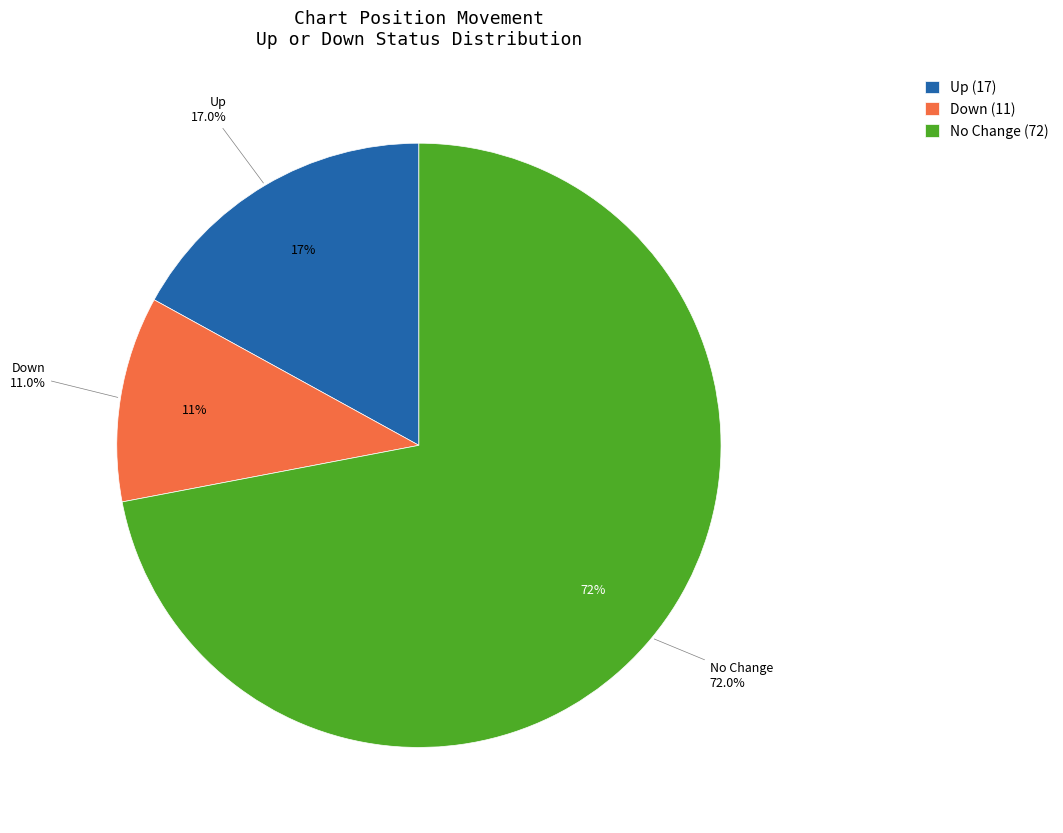

True or false: down accounts for 5% of the total.

False